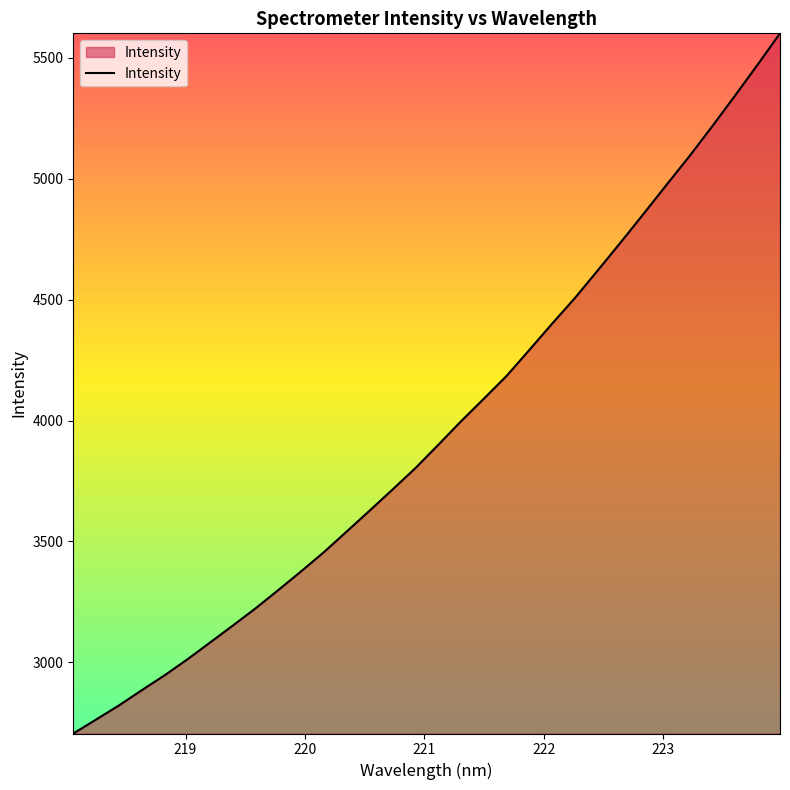

What is the difference between the maximum and minimum values?

2896.8